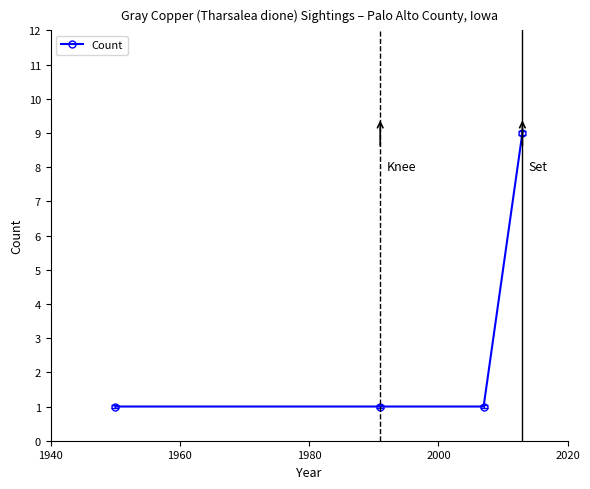

What is the difference between the maximum and minimum values?

8